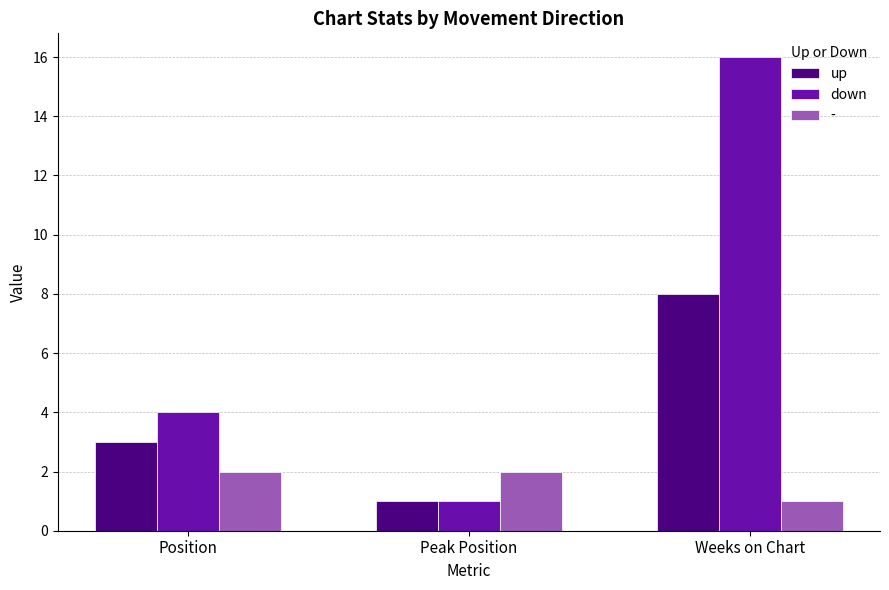

Reading left to right, what are all the values shown in this chart?

up: Position=3	Peak Position=1	Weeks on Chart=8
down: Position=4	Peak Position=1	Weeks on Chart=16
-: Position=2	Peak Position=2	Weeks on Chart=1